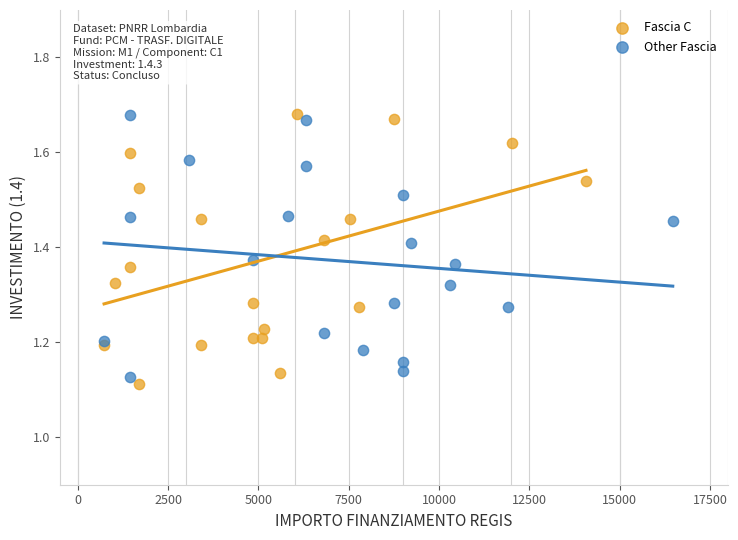

What are all the series names shown in the legend?

Fascia C, Other Fascia